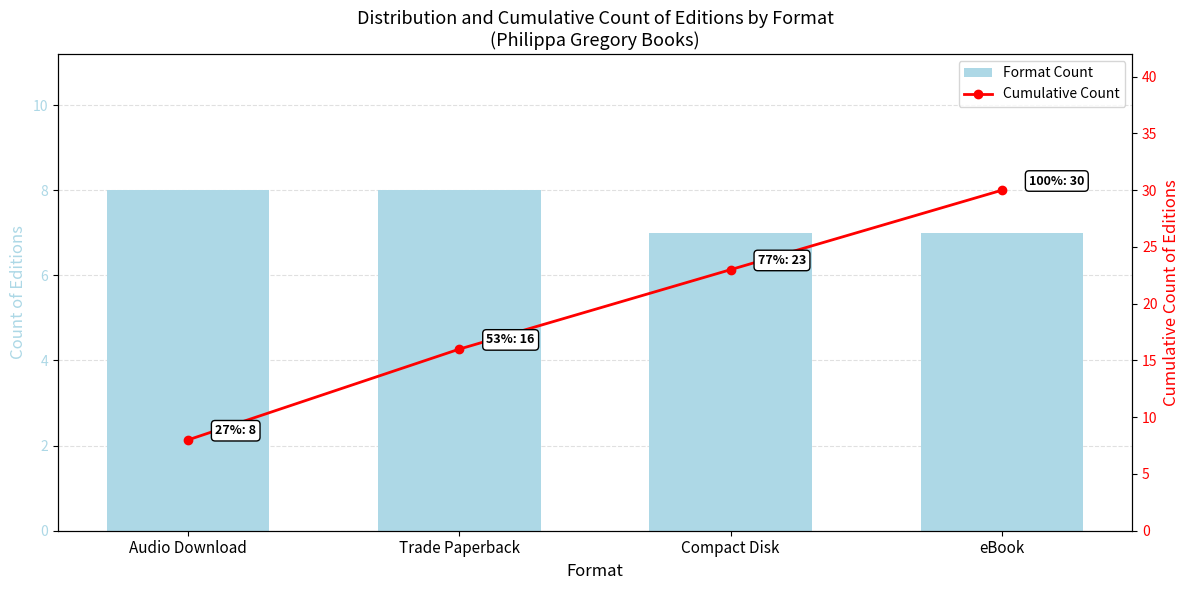

What value does the Cumulative Count series have at eBook, to the nearest 5?

30